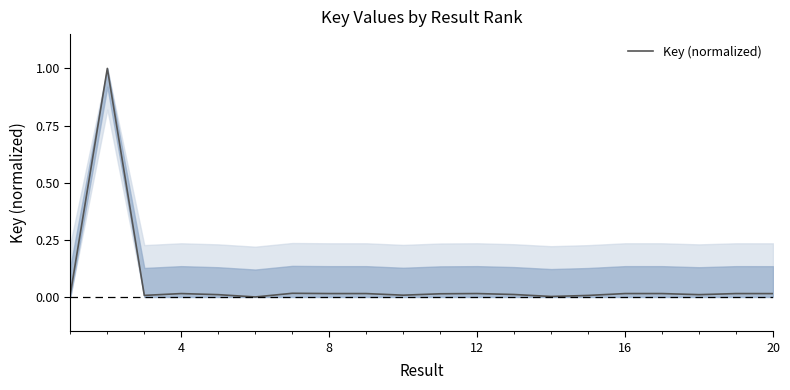

What is the maximum value shown in the chart?

1.0